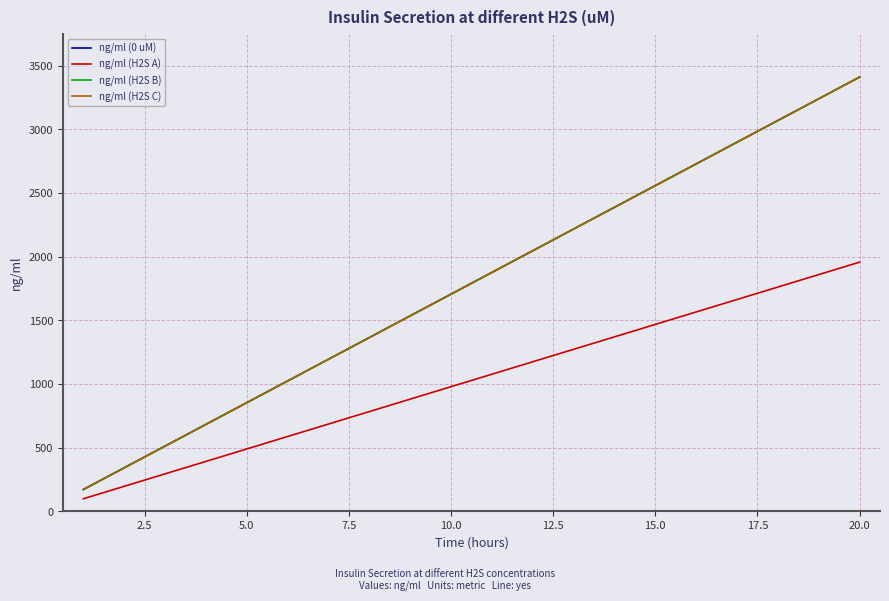

What is the sum of all ng/ml (0 uM) values?

35808.2